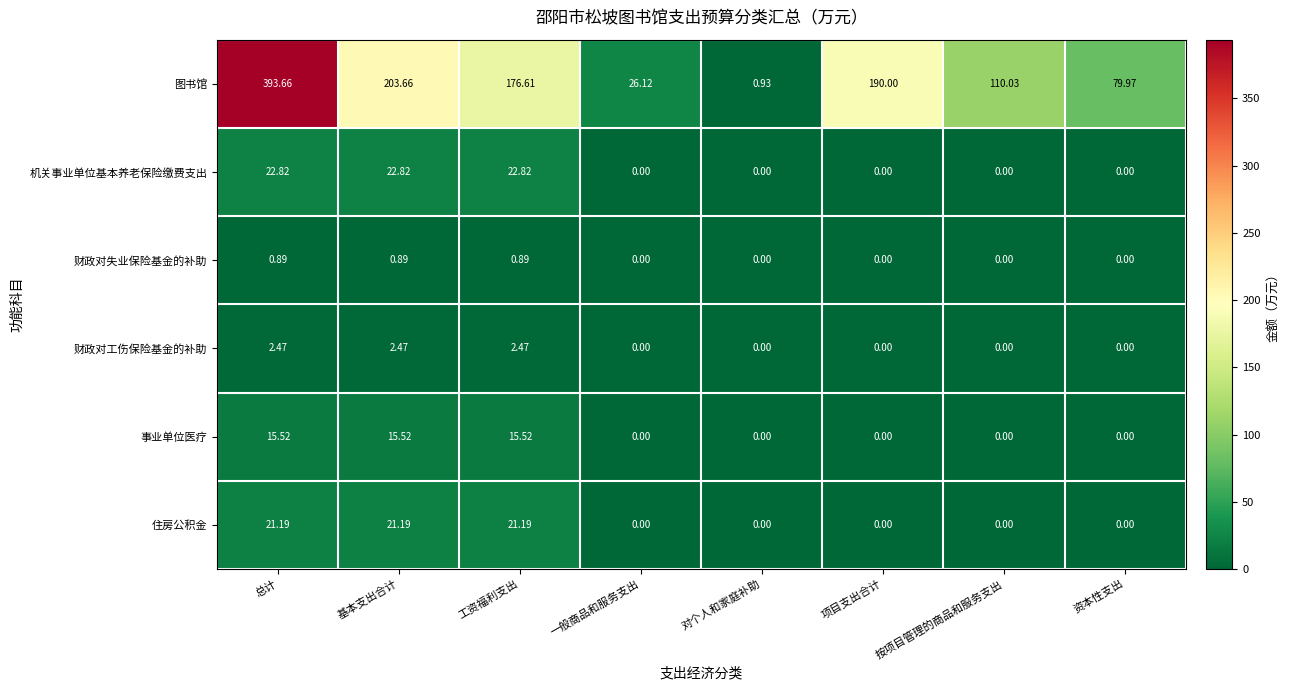

List the series in order of their peak value, lowest first.

财政对失业保险基金的补助, 财政对工伤保险基金的补助, 事业单位医疗, 住房公积金, 机关事业单位基本养老保险缴费支出, 图书馆